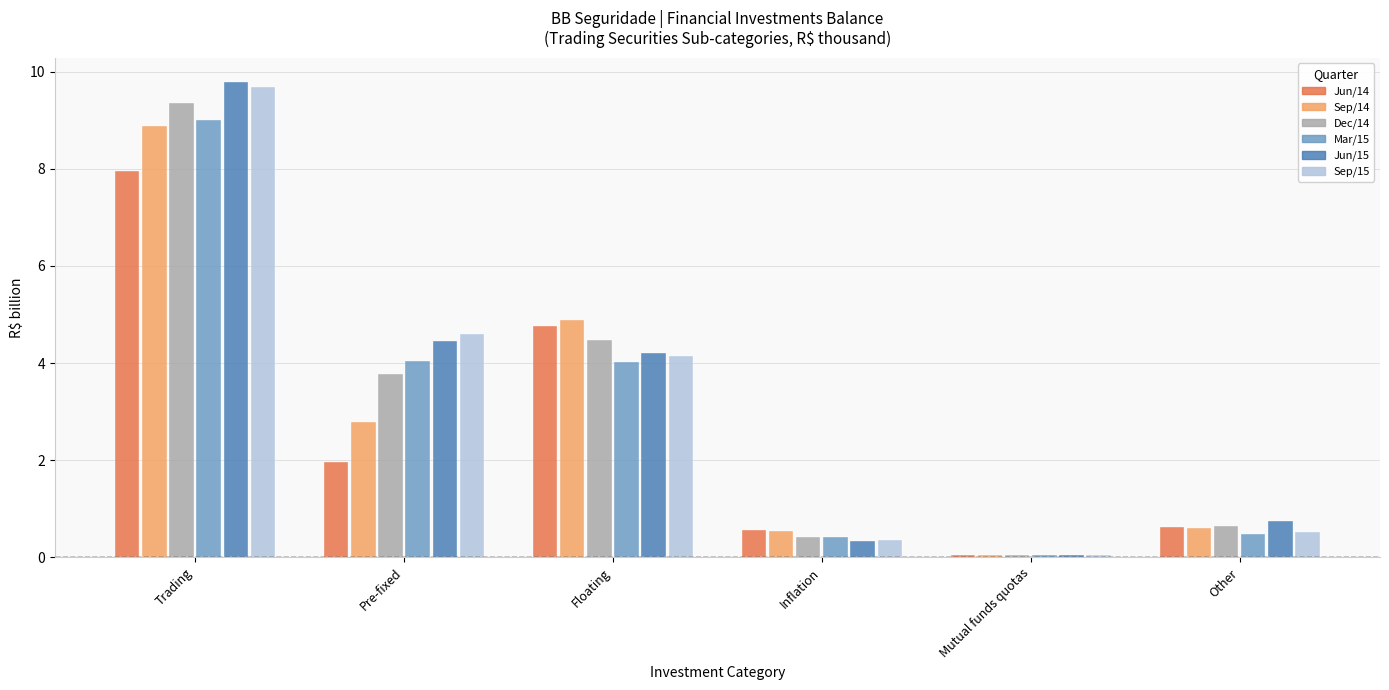

What is the lowest value of the Jun/15 series?

0.1